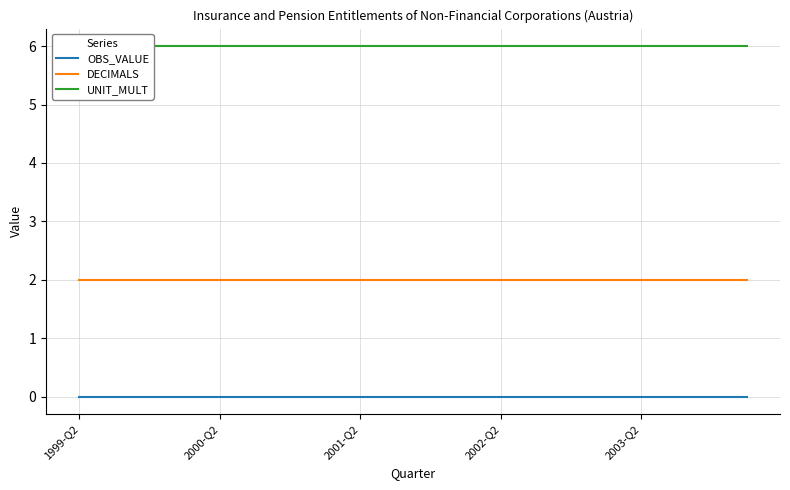

The OBS_VALUE series shows 0 at 2001-Q2. True or false?

True